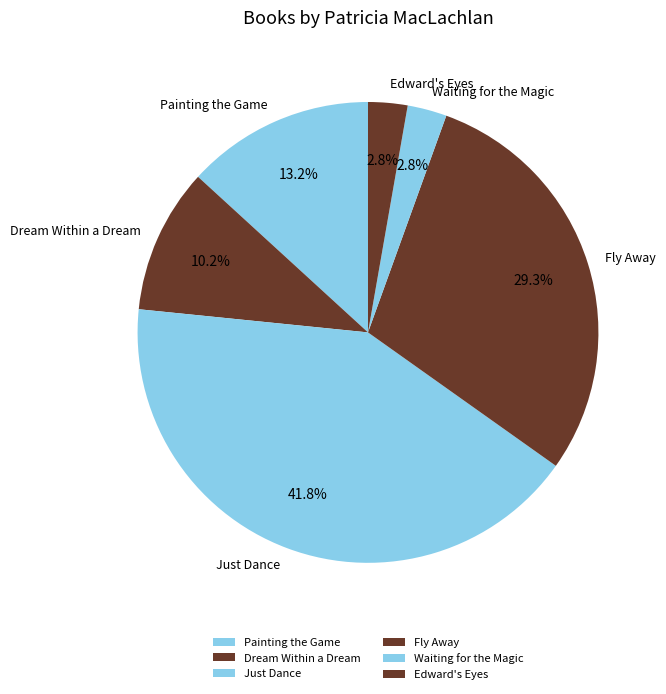

To the nearest percent, what is the average slice percentage?

17%